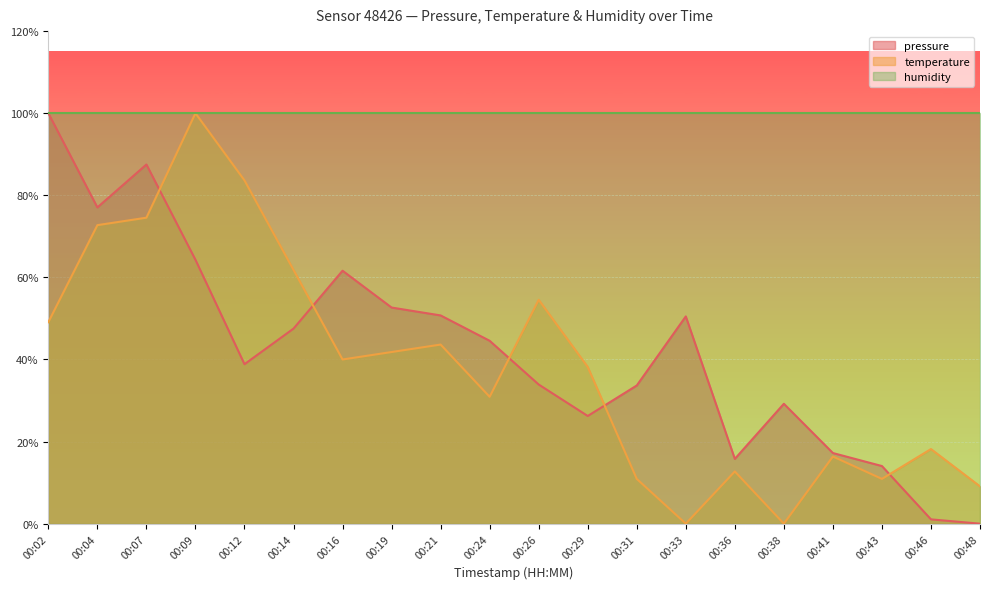

What are all the series names shown in the legend?

pressure, temperature, humidity